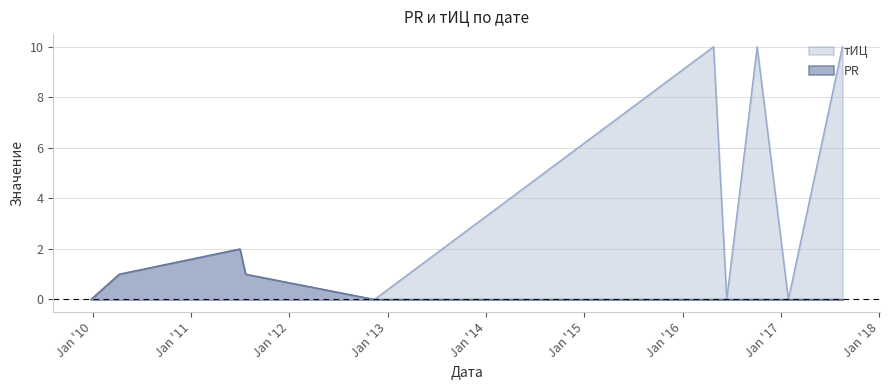

What is the difference between the highest and lowest values at 2016-04-25?

10